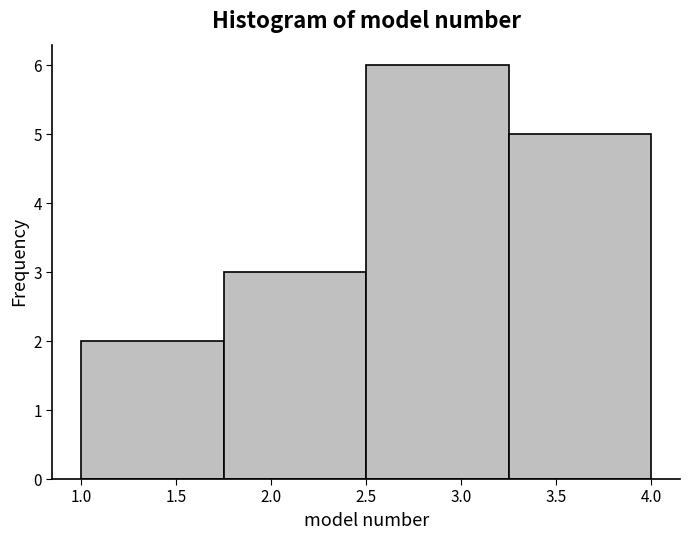

Reading left to right, transcribe this chart: for each bar, give the range it covers on the x-axis and its height. The values are not printed on the chart, so give them approximately, as read against the axis.

1.00 to 1.75: 2
1.75 to 2.50: 3
2.50 to 3.25: 6
3.25 to 4.00: 5